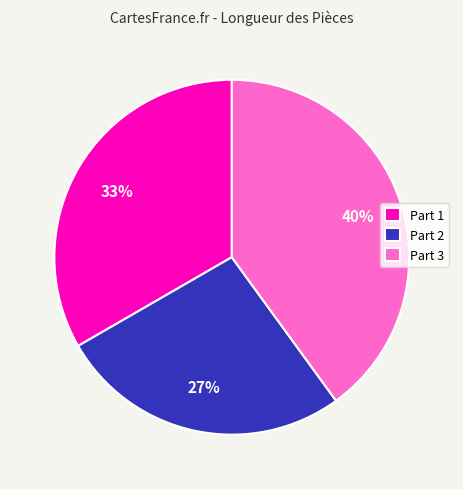

Count the number of slices in the pie.

3